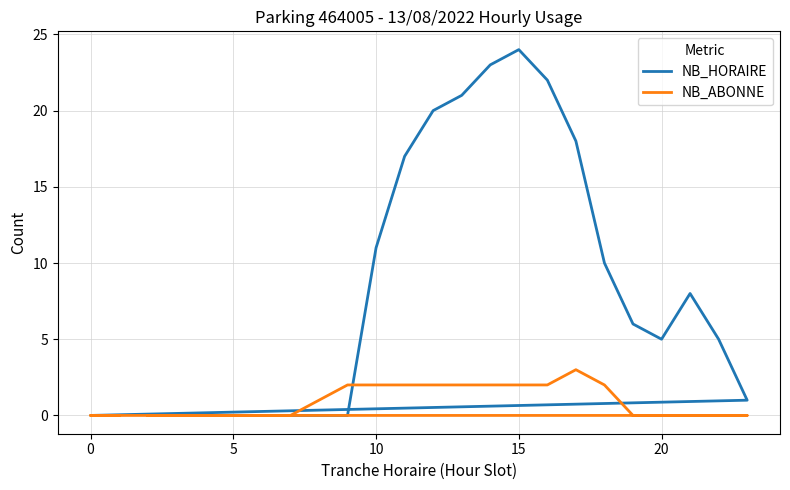

How many values in the NB_ABONNE series exceed 0?

11